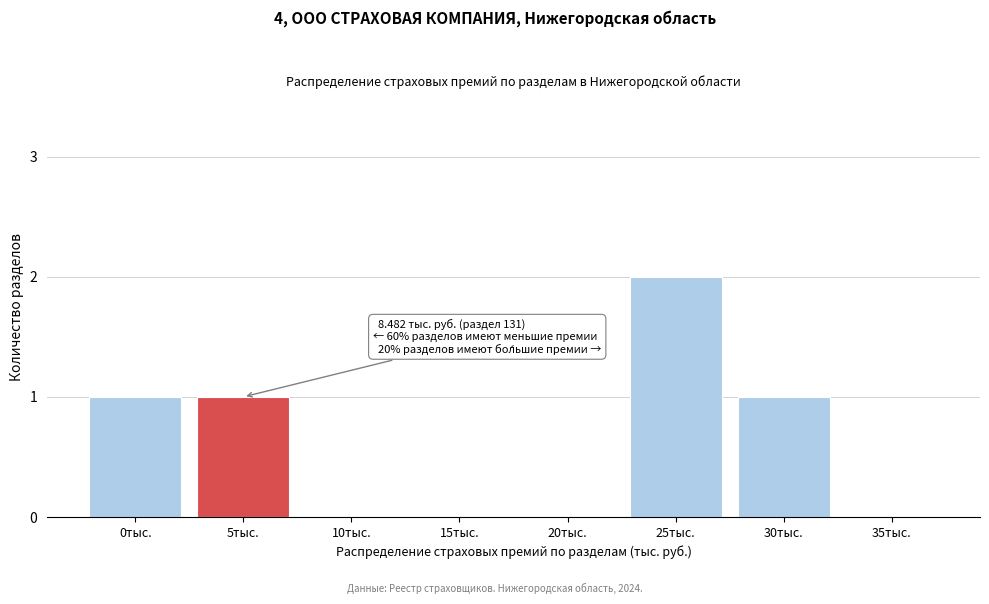

Reading right to left, what are all the values shown in this chart?

35тыс.=0	30тыс.=1	25тыс.=2	20тыс.=0	15тыс.=0	10тыс.=0	5тыс.=1	0тыс.=1